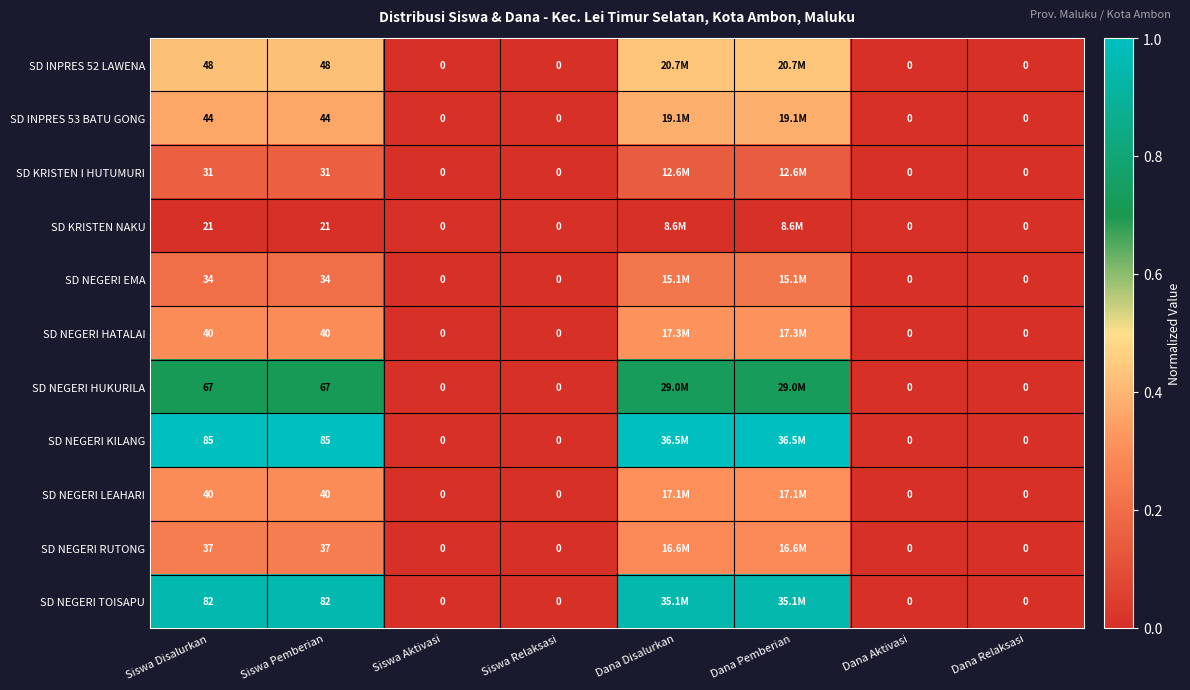

Between Siswa Pemberian and Dana Relaksasi, which series saw the biggest shift?

SD NEGERI KILANG